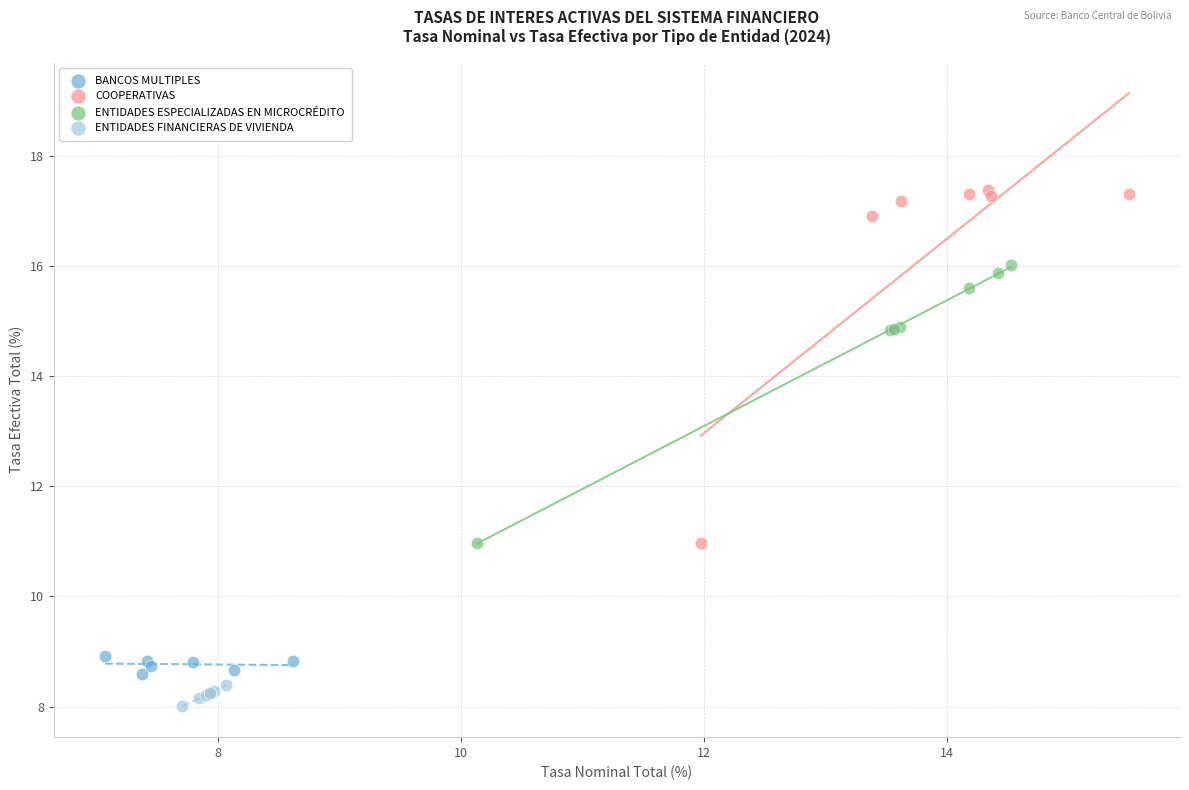

Which series has the largest Y range (max minus min)?

COOPERATIVAS